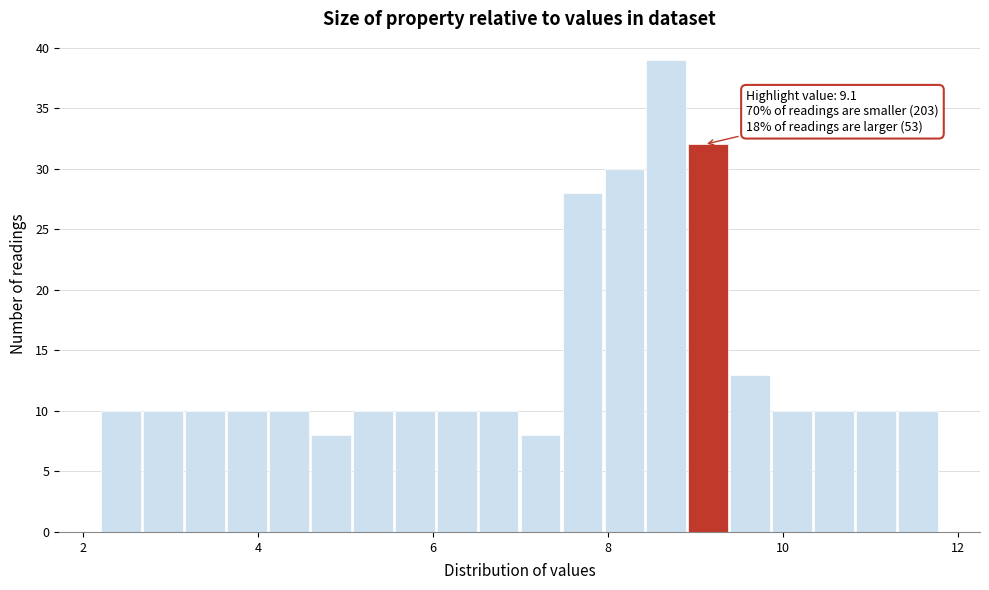

Around what value on the x-axis is the tallest bar? Give the approximate position of its centre, as read against the axis.

8.6